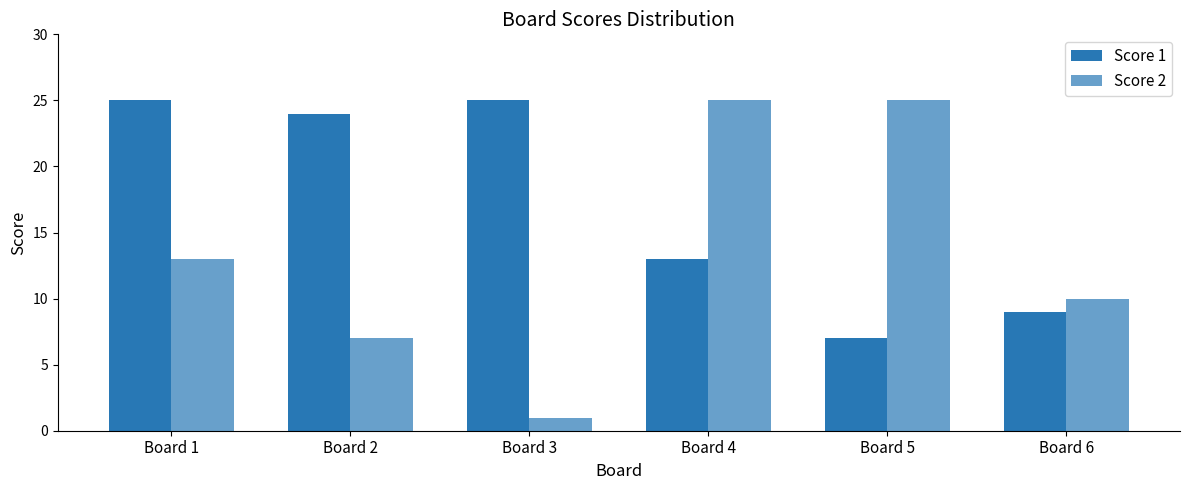

Between Board 1 and Board 4, which is larger?

Board 1